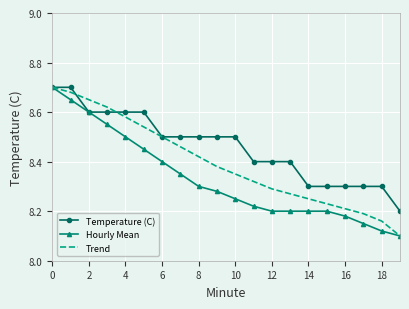

Which series has the largest total across all categories?

Temperature (C)